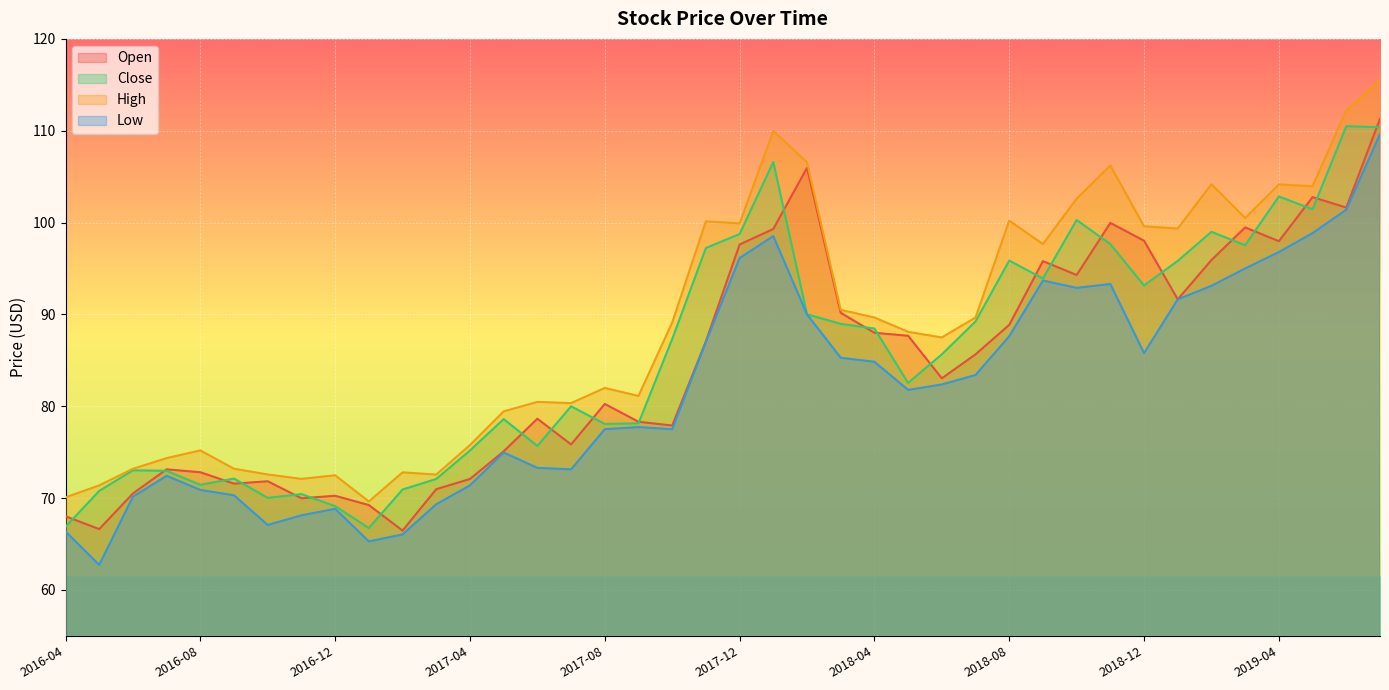

Where is the first local maximum for High?

2016-08